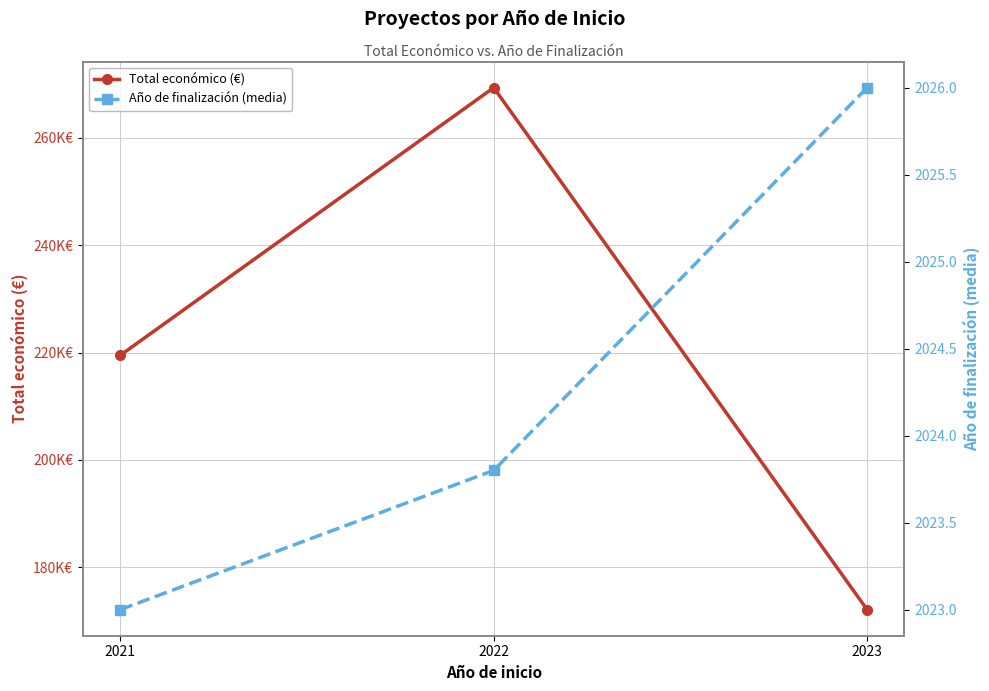

Where does the Total económico (€) series first go above 219483?

2022